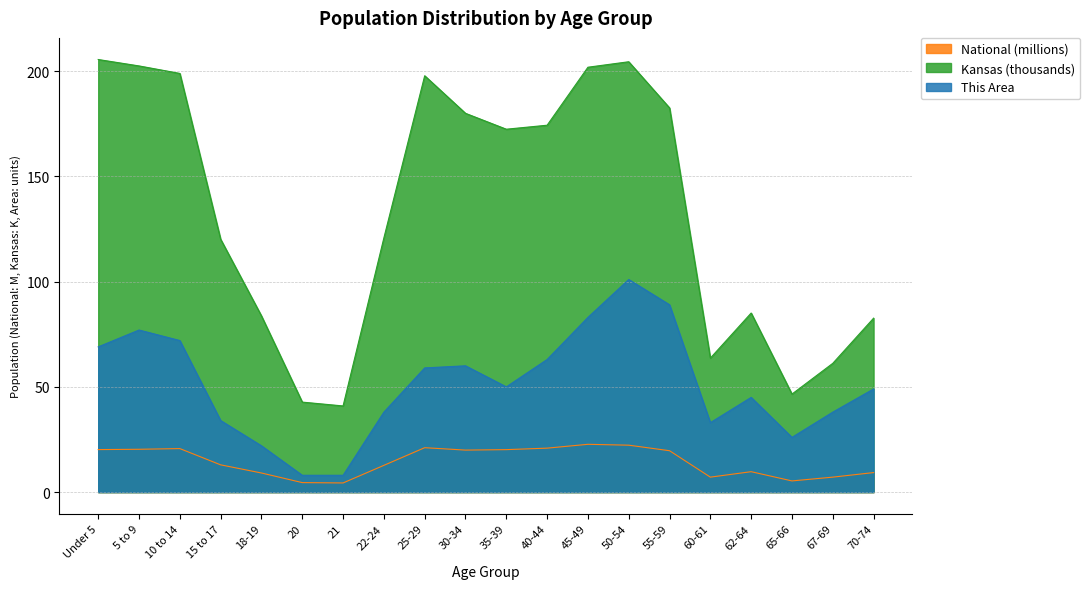

At which label does National first exceed 19?

Under 5